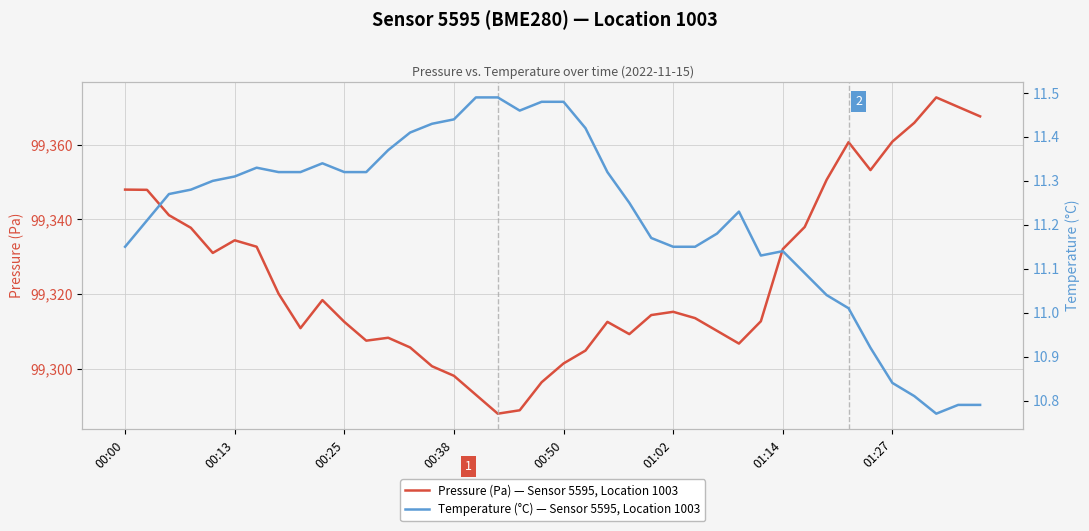

What is the spread (max minus min) of values at 9?

99307.1